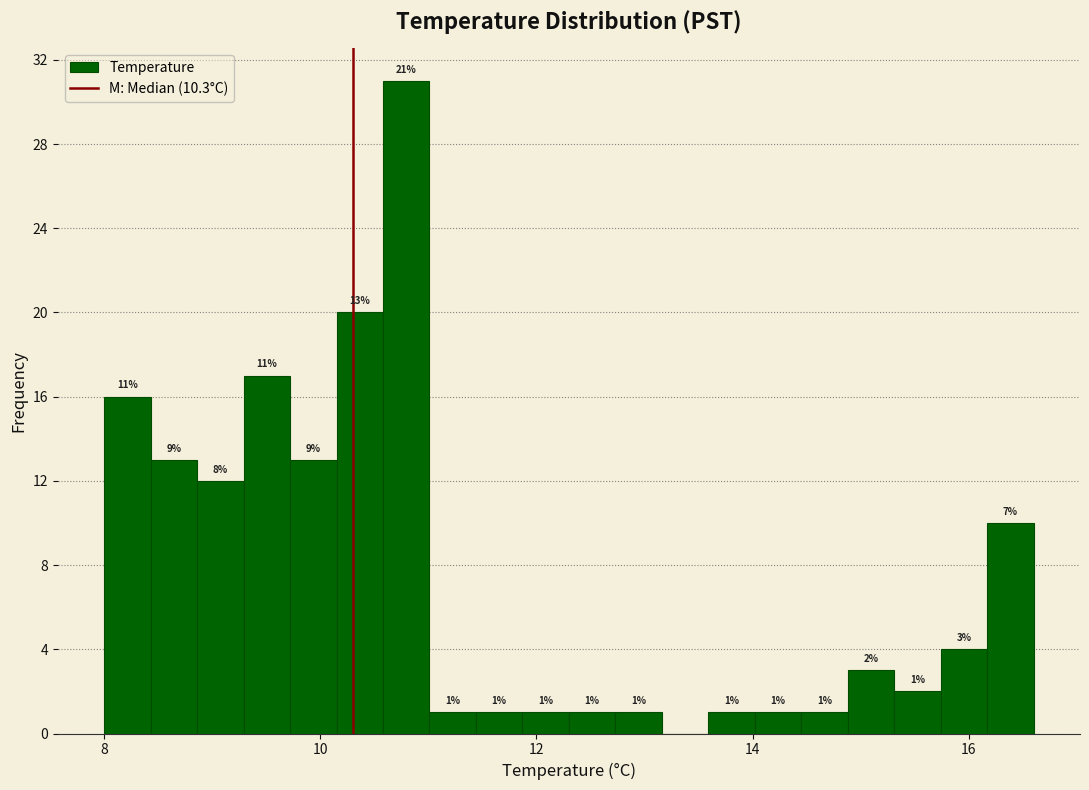

Around what value on the x-axis is the tallest bar? Give the approximate position of its centre, as read against the axis.

10.8